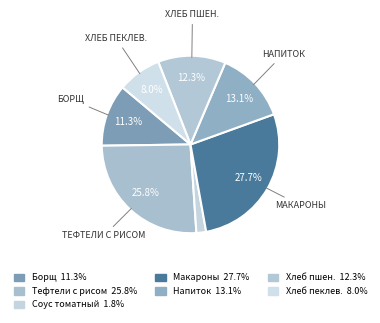

How many segments does this pie chart have?

7